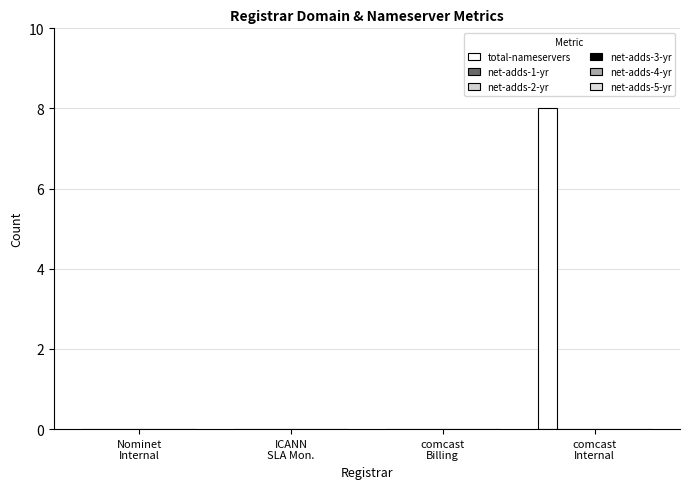

Are the bars horizontal?

No